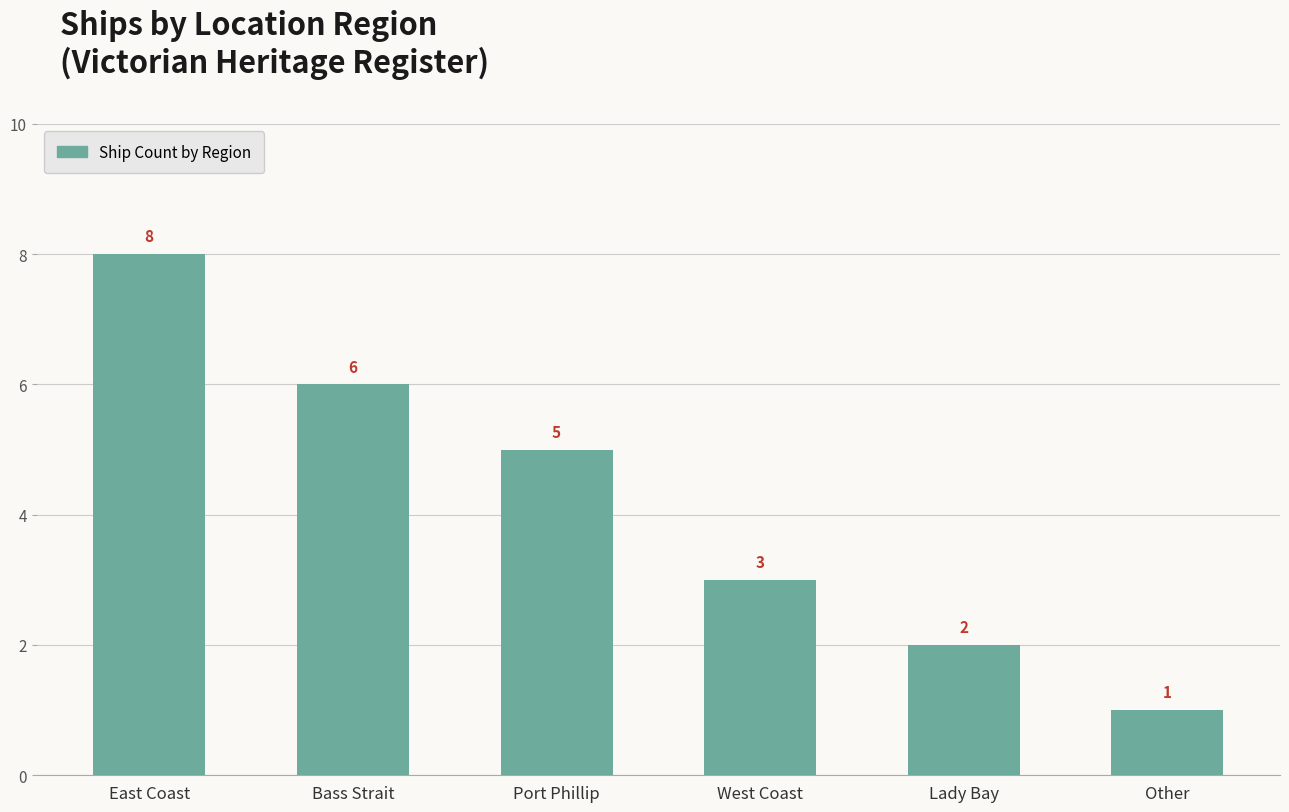

Reading left to right, what are all the values shown in this chart?

East Coast=8	Bass Strait=6	Port Phillip=5	West Coast=3	Lady Bay=2	Other=1